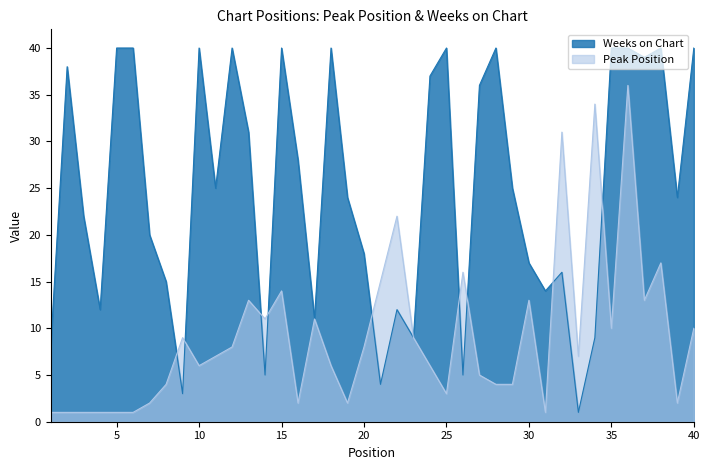

What is the average value of the Peak Position series?

9